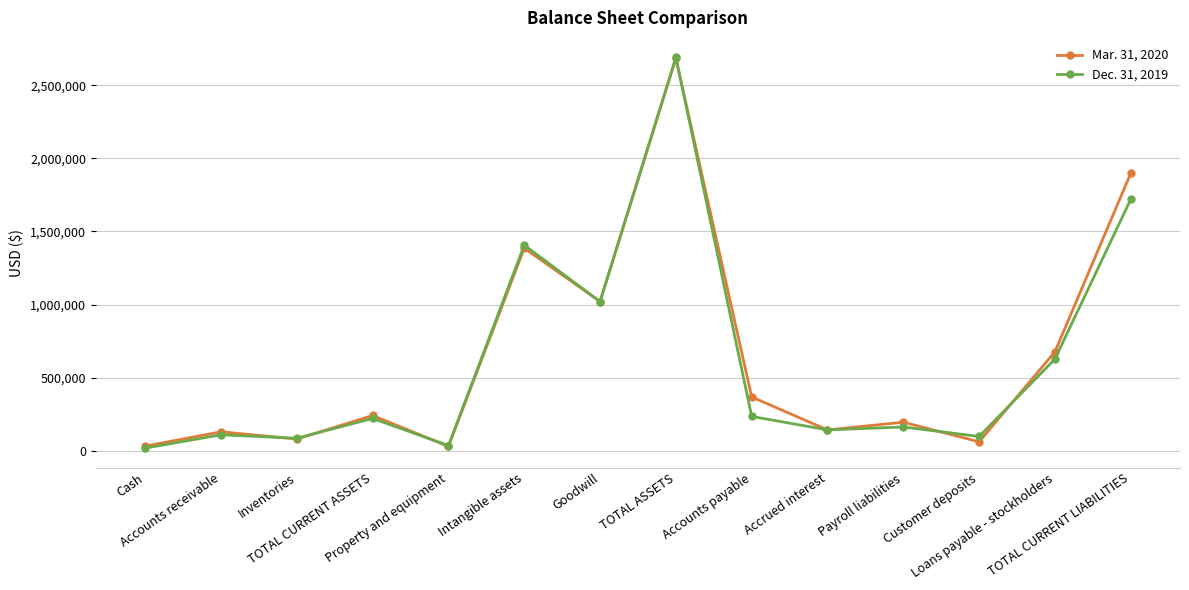

What is the difference between the maximum and minimum values in the Mar. 31, 2020 series?

2654396